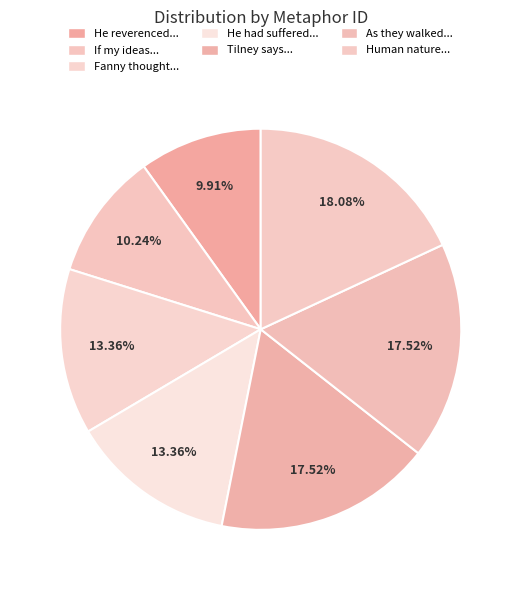

How many segments does this pie chart have?

7